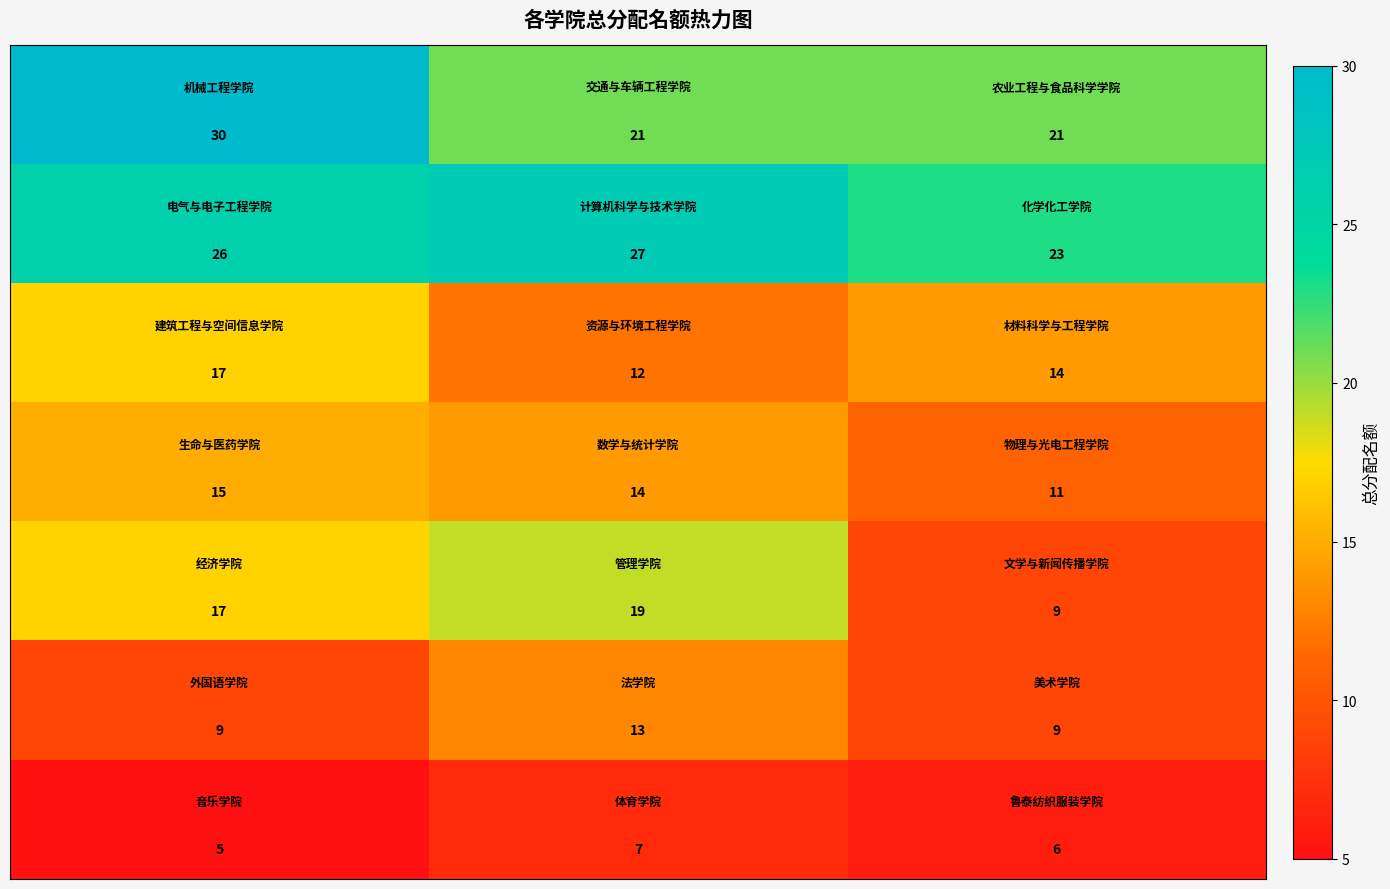

At how many categories does at least one series exceed 6?

3